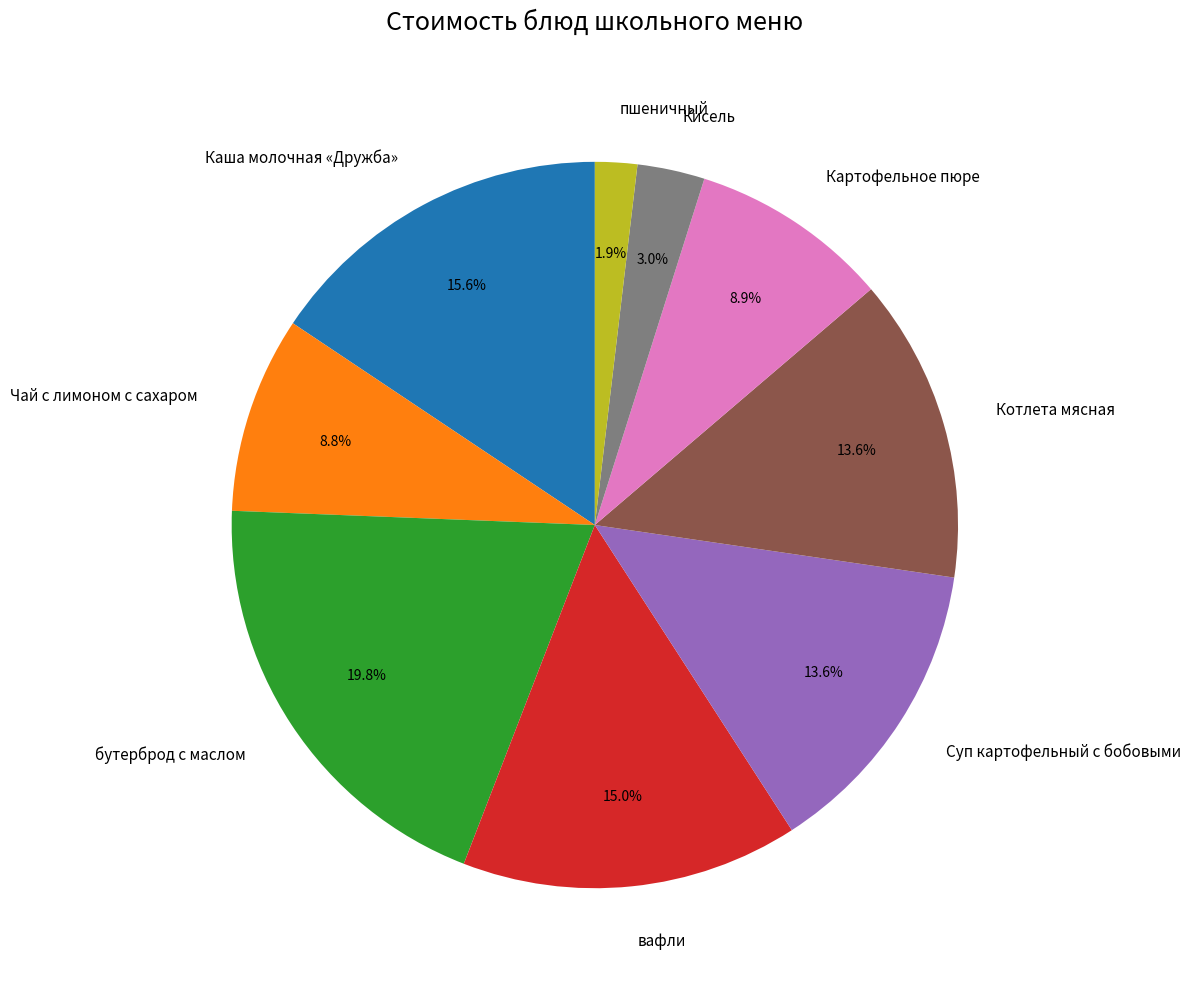

To the nearest percent, what portion does Котлета мясная represent?

14%